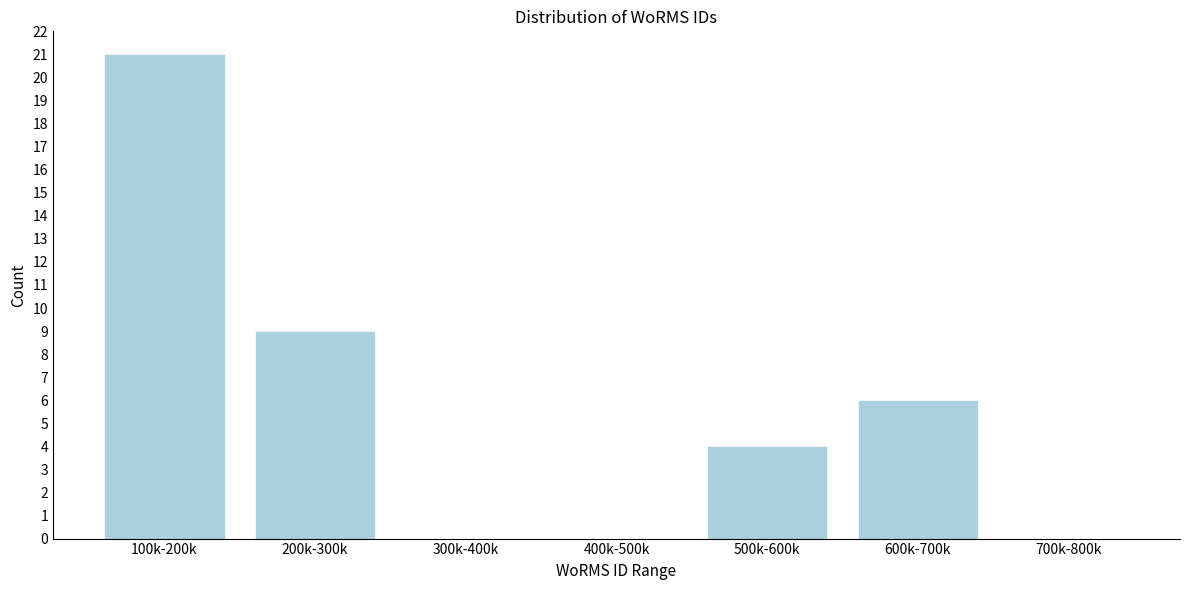

Reading right to left, what are all the values shown in this chart?

700k-800k=0	600k-700k=6	500k-600k=4	400k-500k=0	300k-400k=0	200k-300k=9	100k-200k=21